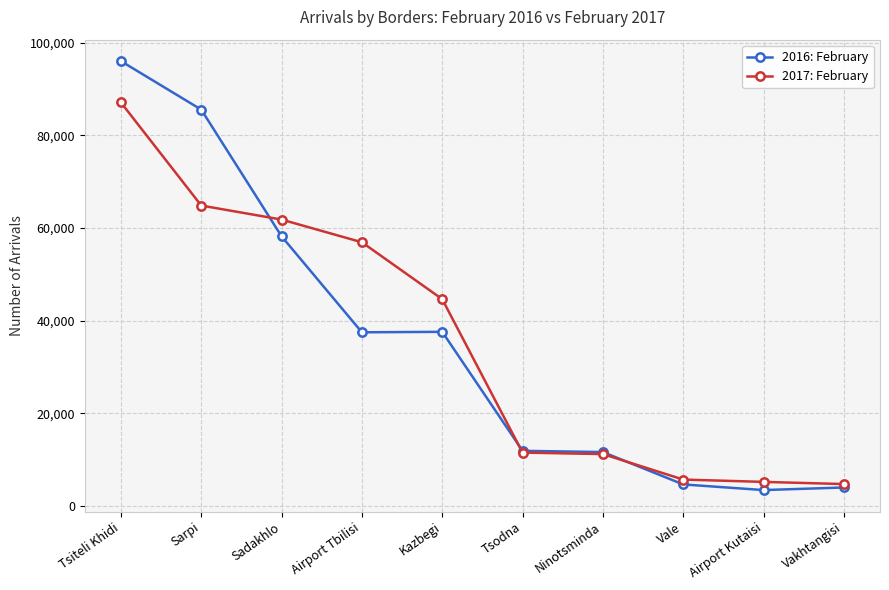

Where is 2017: February nearest to the value 45896?

Kazbegi